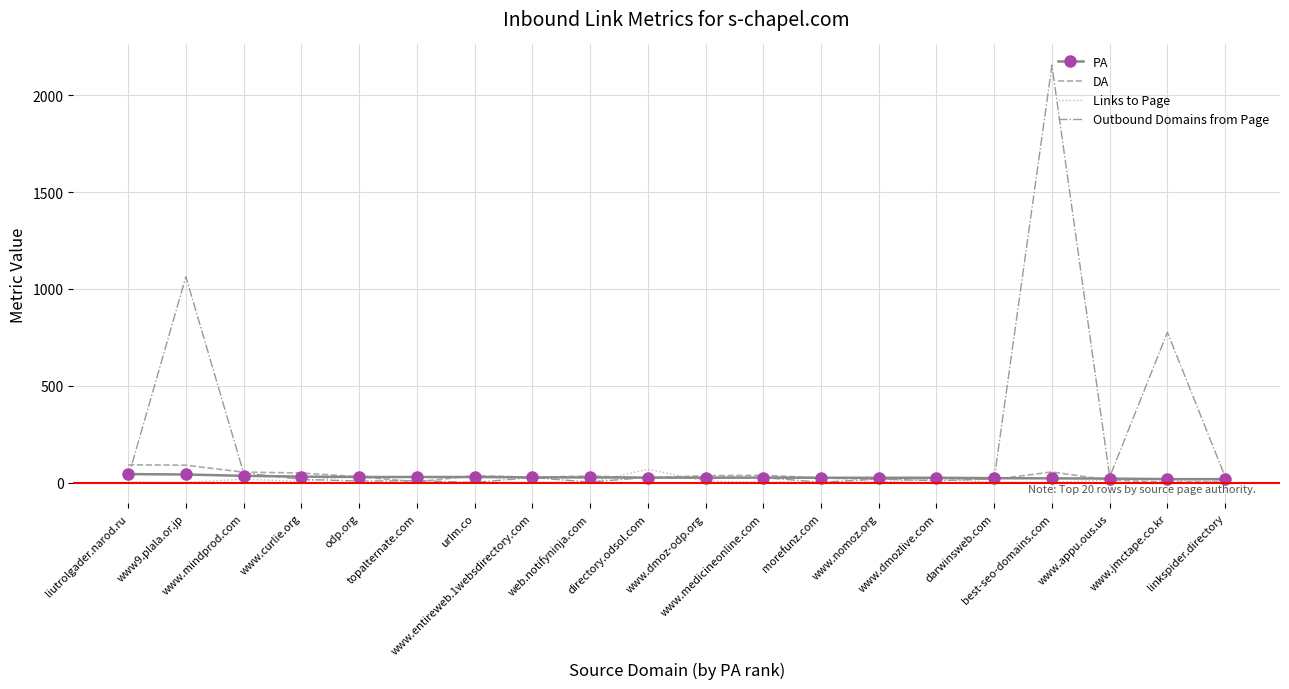

At which category is the sum across all series the highest?

best-seo-domains.com